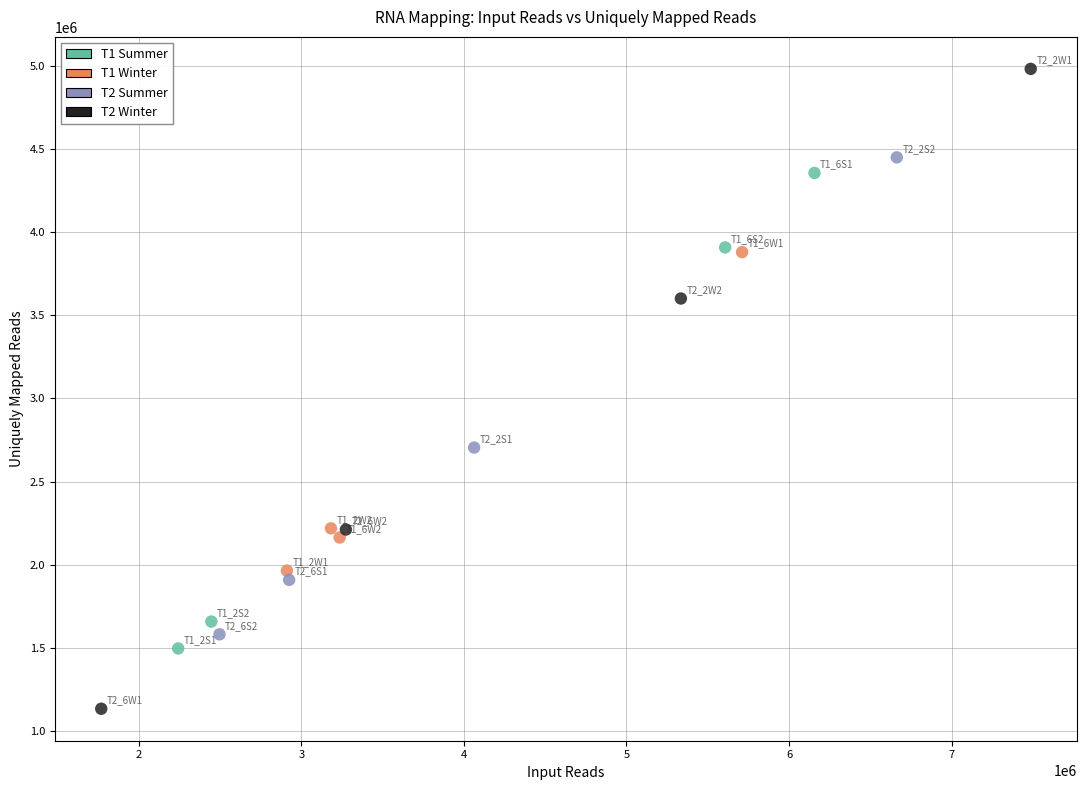

What are all the series names shown in the legend?

T1 Summer, T1 Winter, T2 Summer, T2 Winter